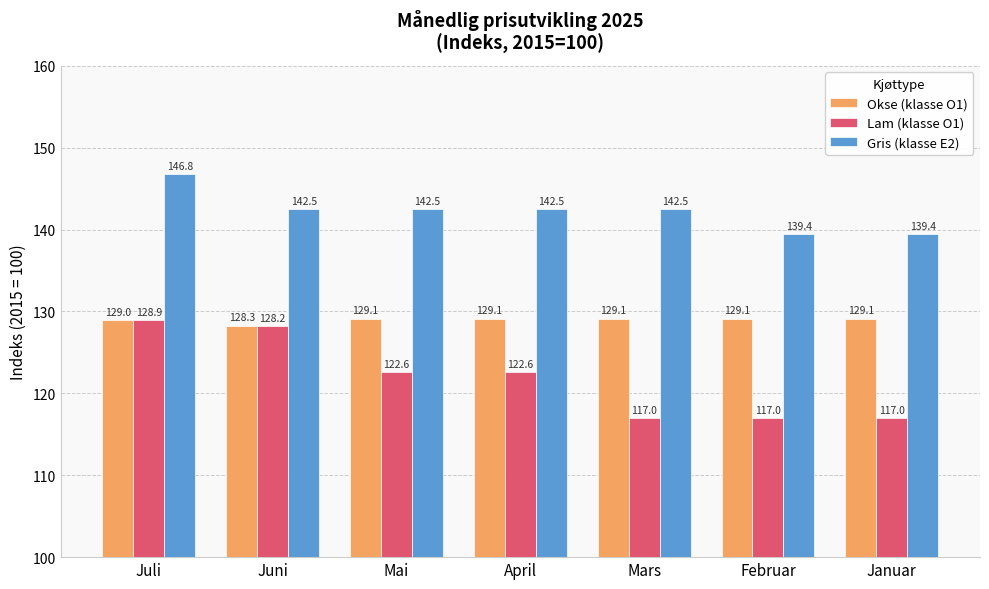

What is the sum of the Lam (klasse O1) values at Mars and Februar?

233.9